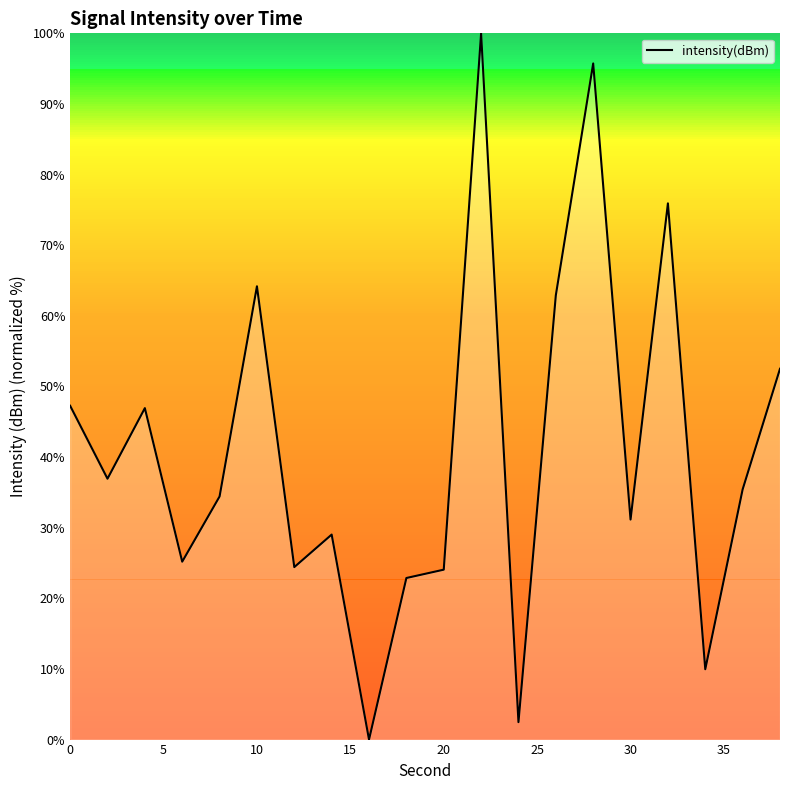

What is the maximum value shown in the chart?

100.0